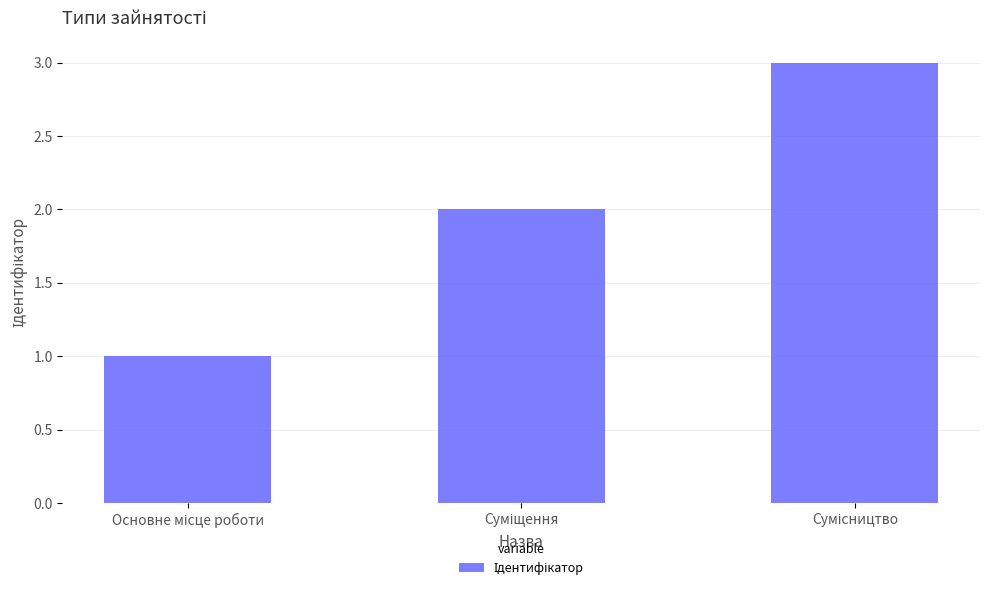

What is the sum of all values?

6